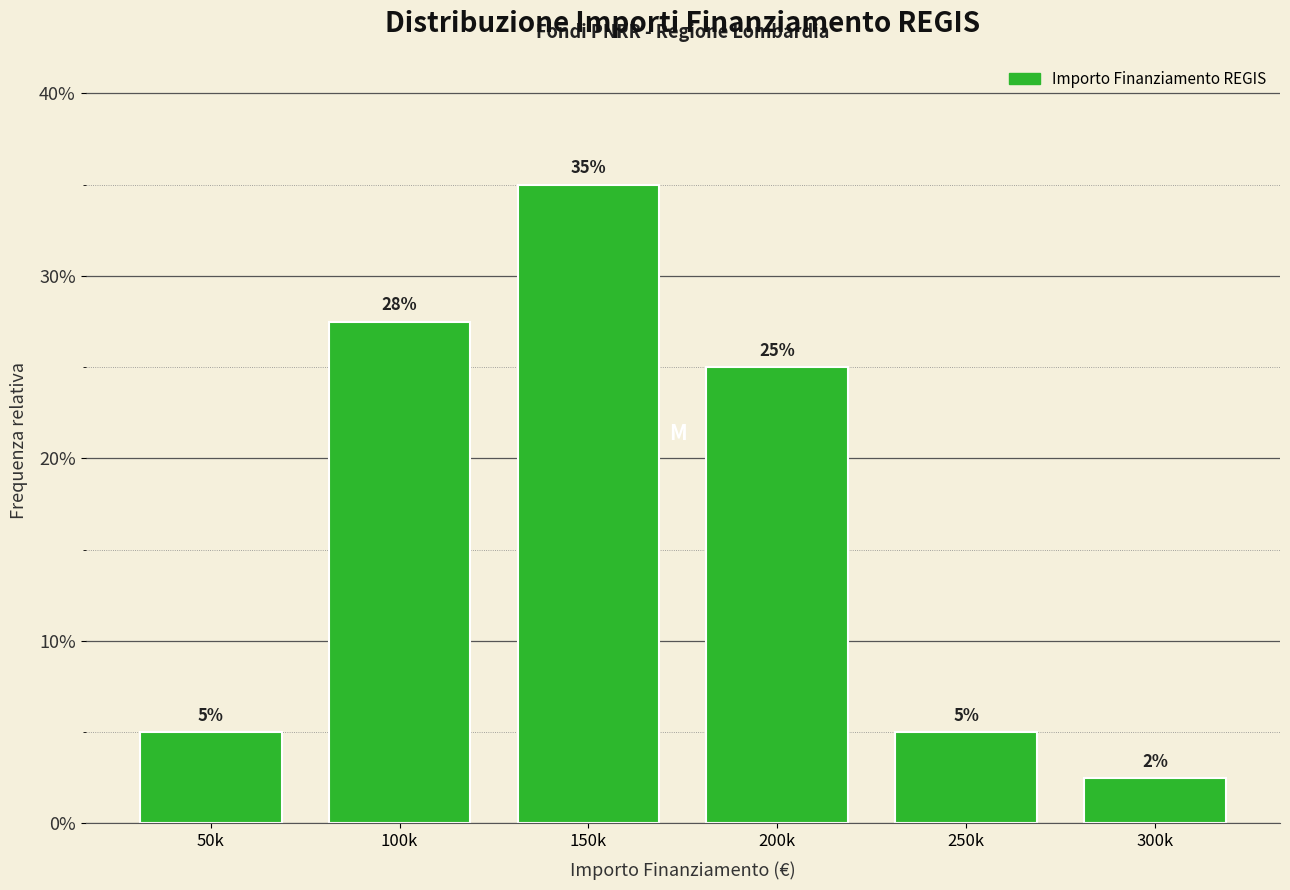

At which category does the chart reach its minimum across all series?

300k